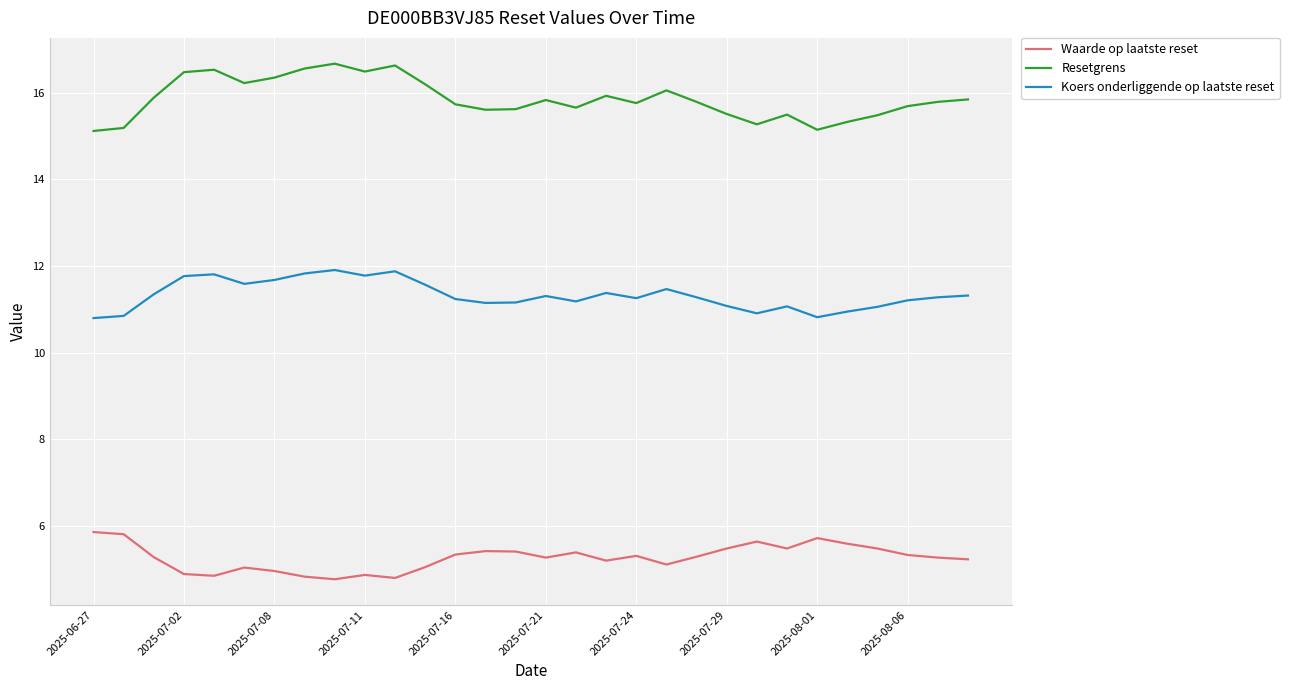

At how many categories does at least one series exceed 16?

10